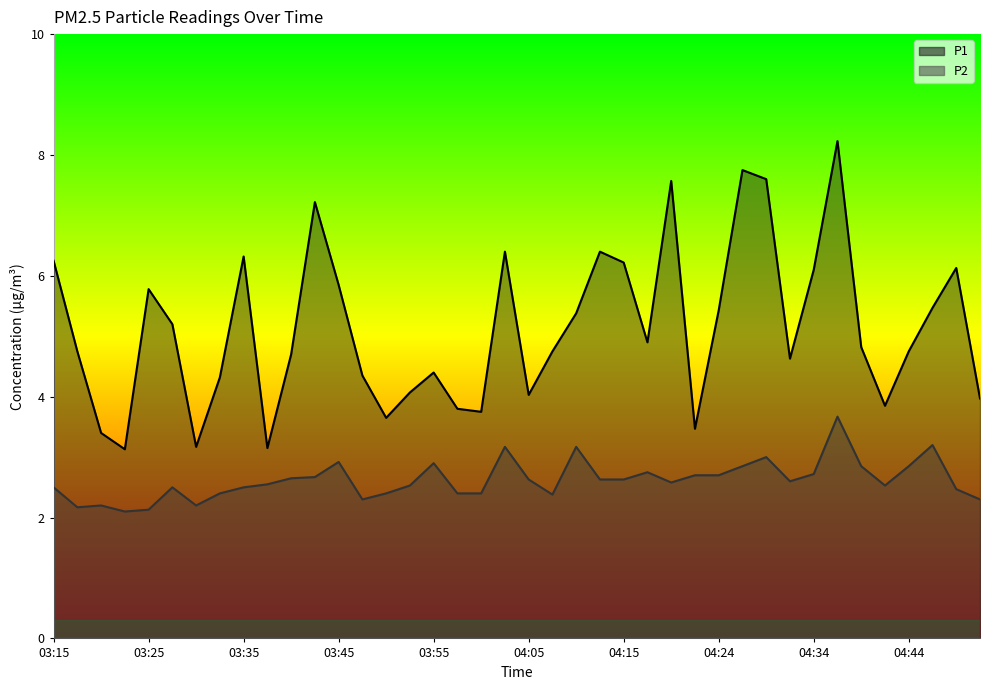

In P1, how many points are higher than both neighbors (excluding endpoints)?

10